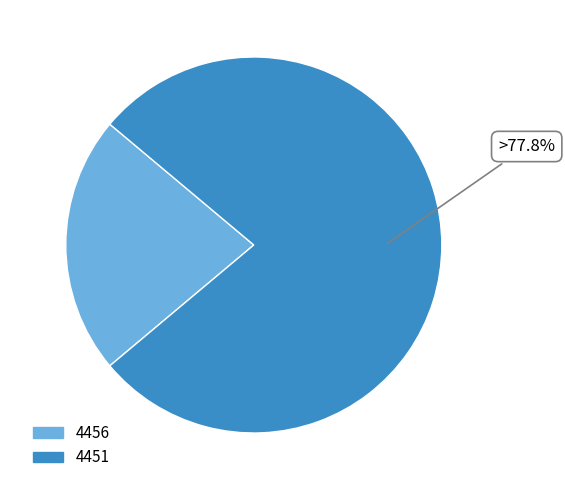

How many segments does this pie chart have?

2